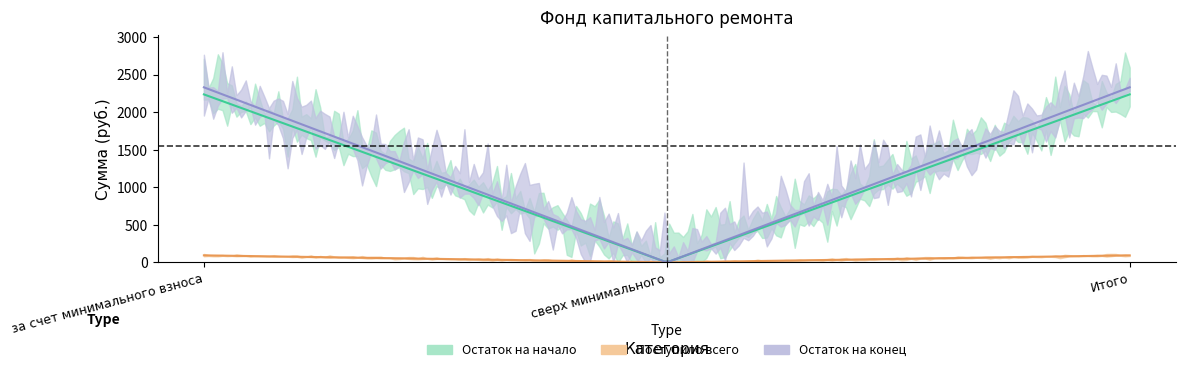

What position from the left is за счет минимального взноса?

1